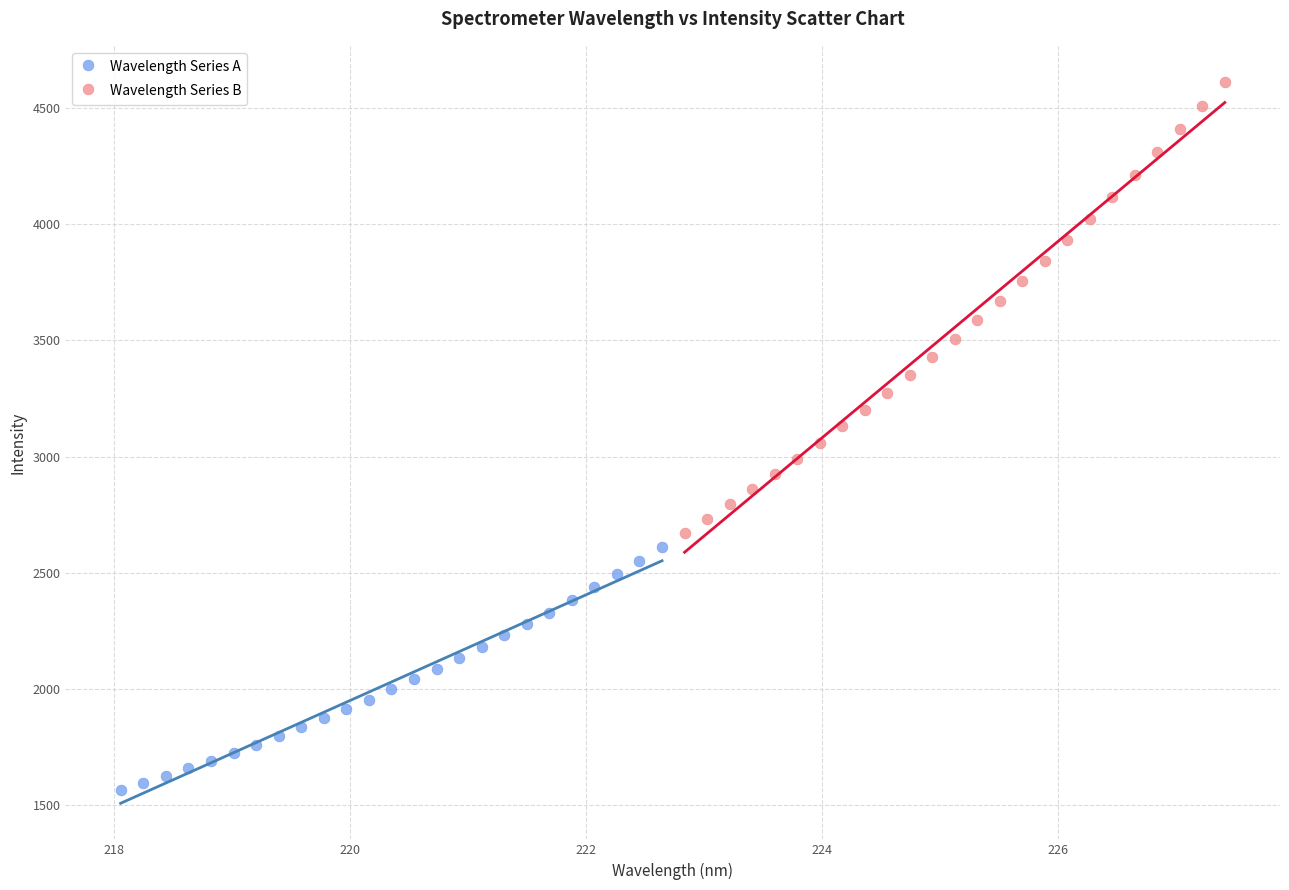

Which series has the largest Y range (max minus min)?

Wavelength Series B